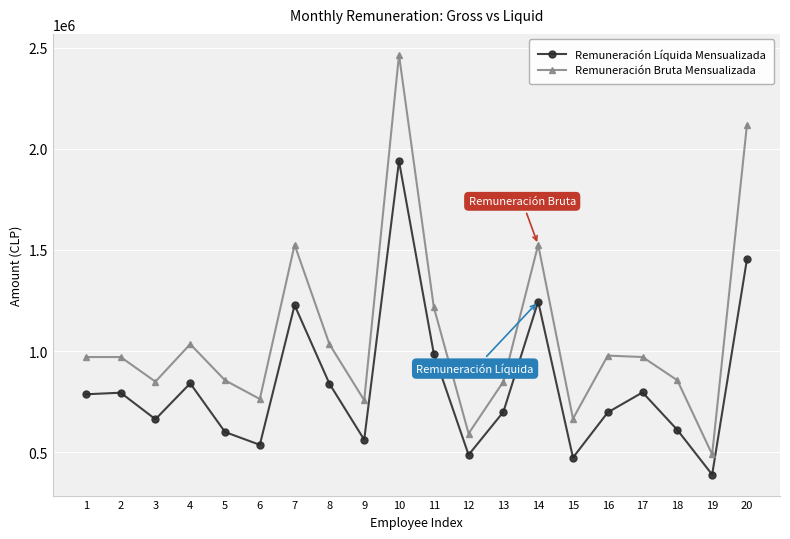

True or false: Remuneración Líquida Mensualizada and Remuneración Bruta Mensualizada intersect in this chart.

False